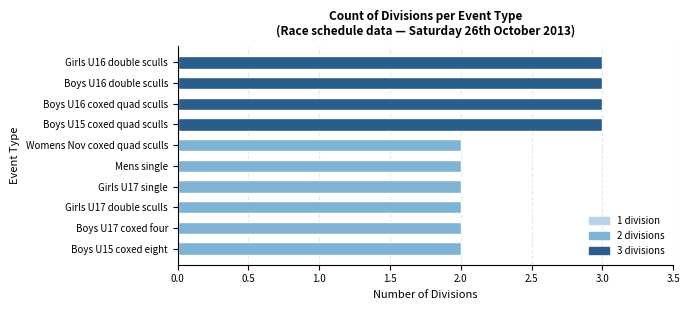

The chart shows a value of 0 at Boys U15 coxed quad sculls. True or false?

False